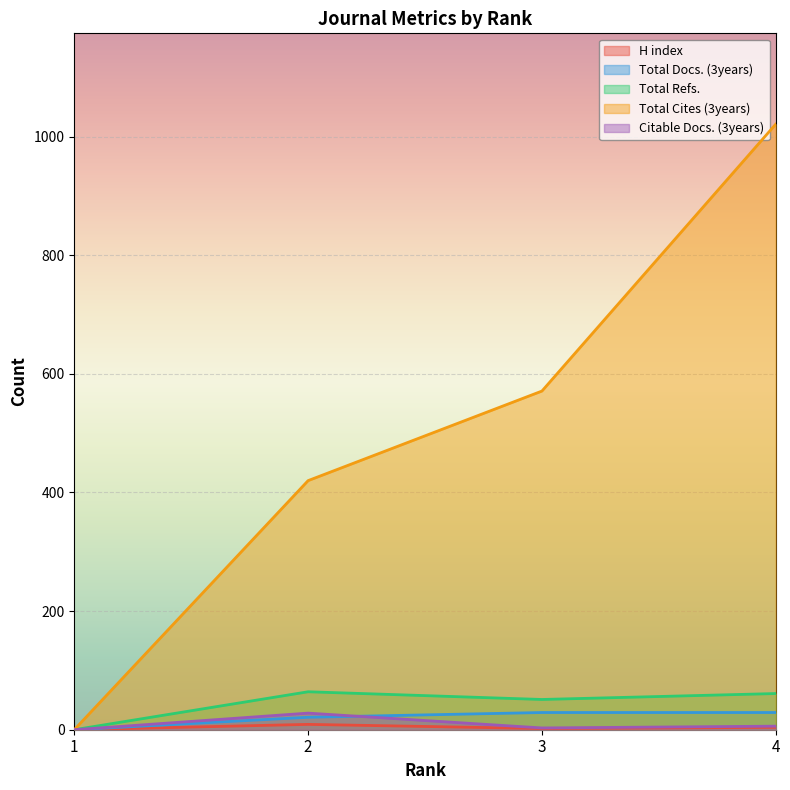

Between 1 and 4, which is larger?

4